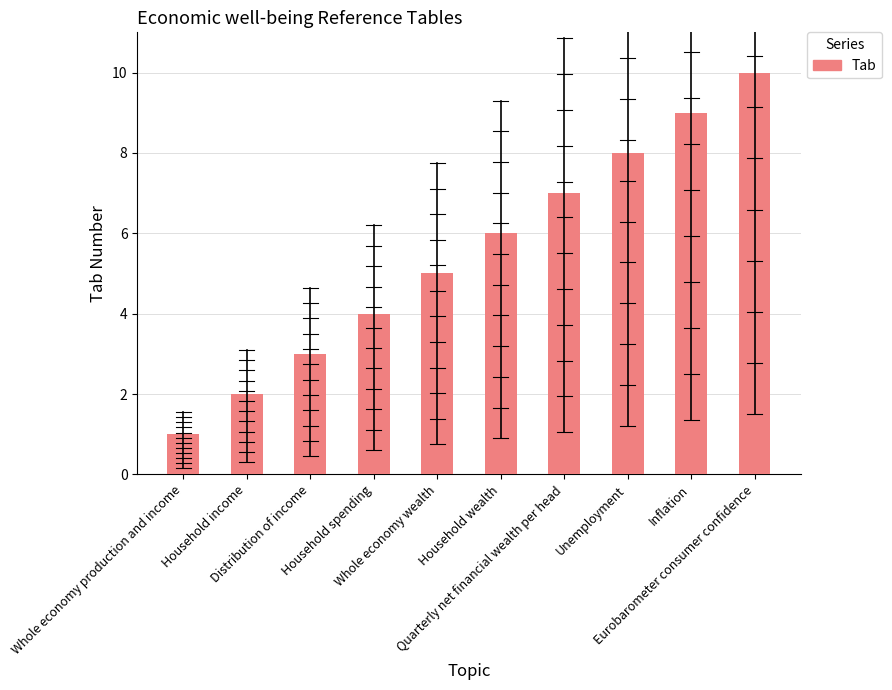

What is the average value?

6